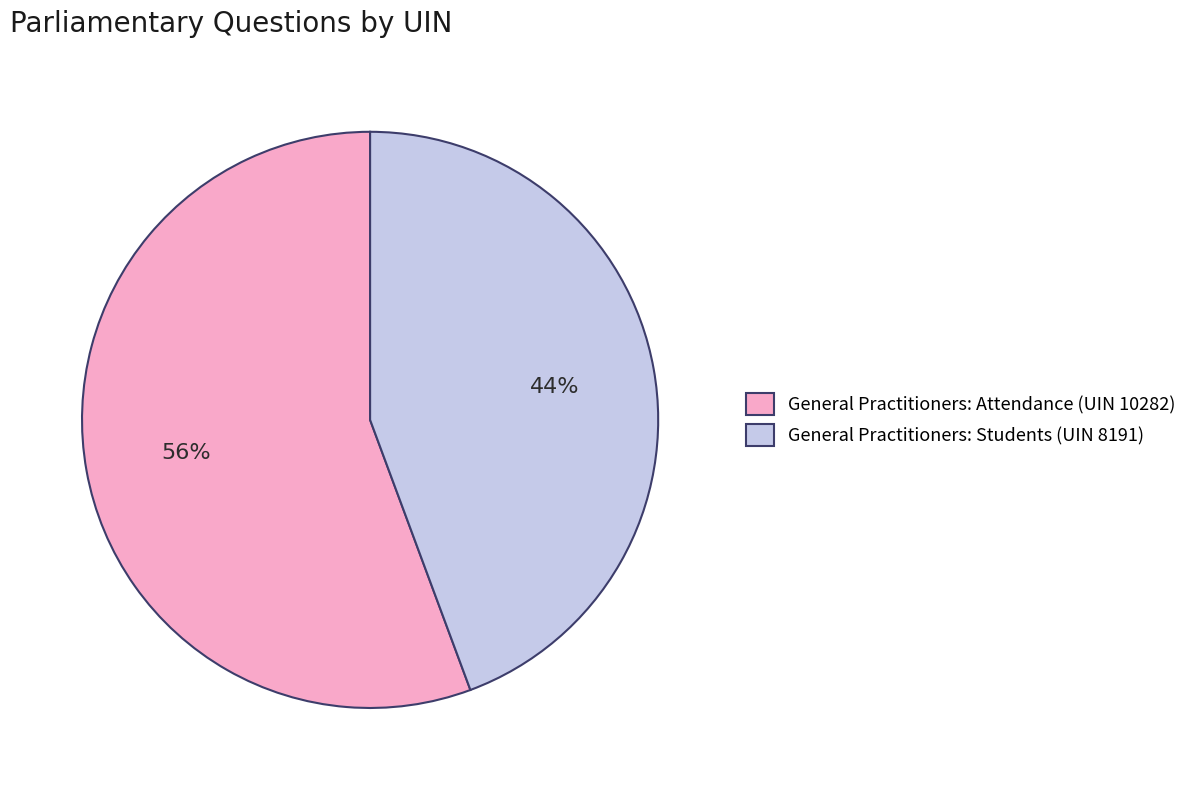

Rank the categories by value from highest to lowest.

General Practitioners: Attendance (UIN 10282), General Practitioners: Students (UIN 8191)